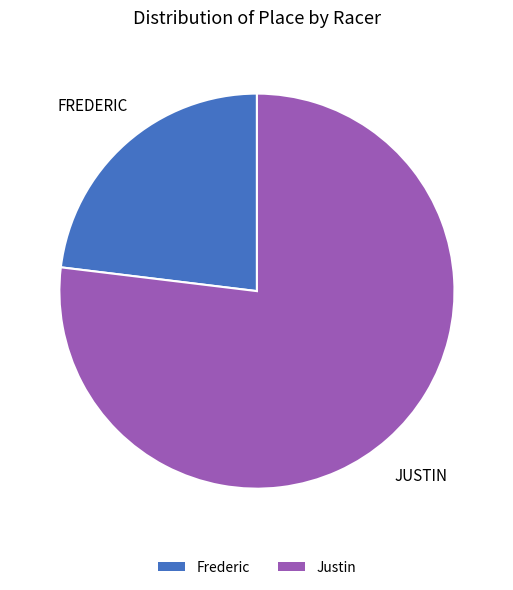

Rank the categories by value from highest to lowest.

Justin, Frederic